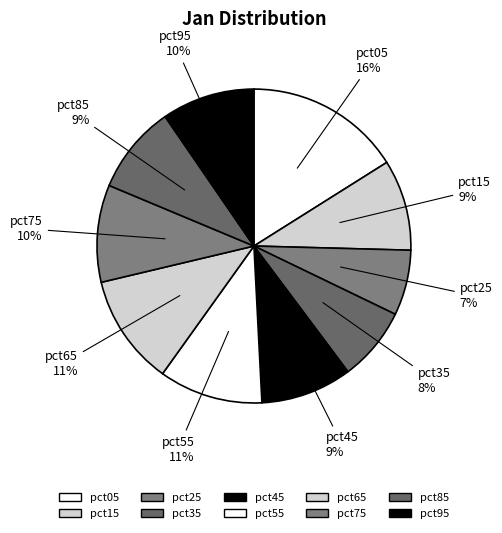

Is it true that pct85 is 2% of the pie?

False